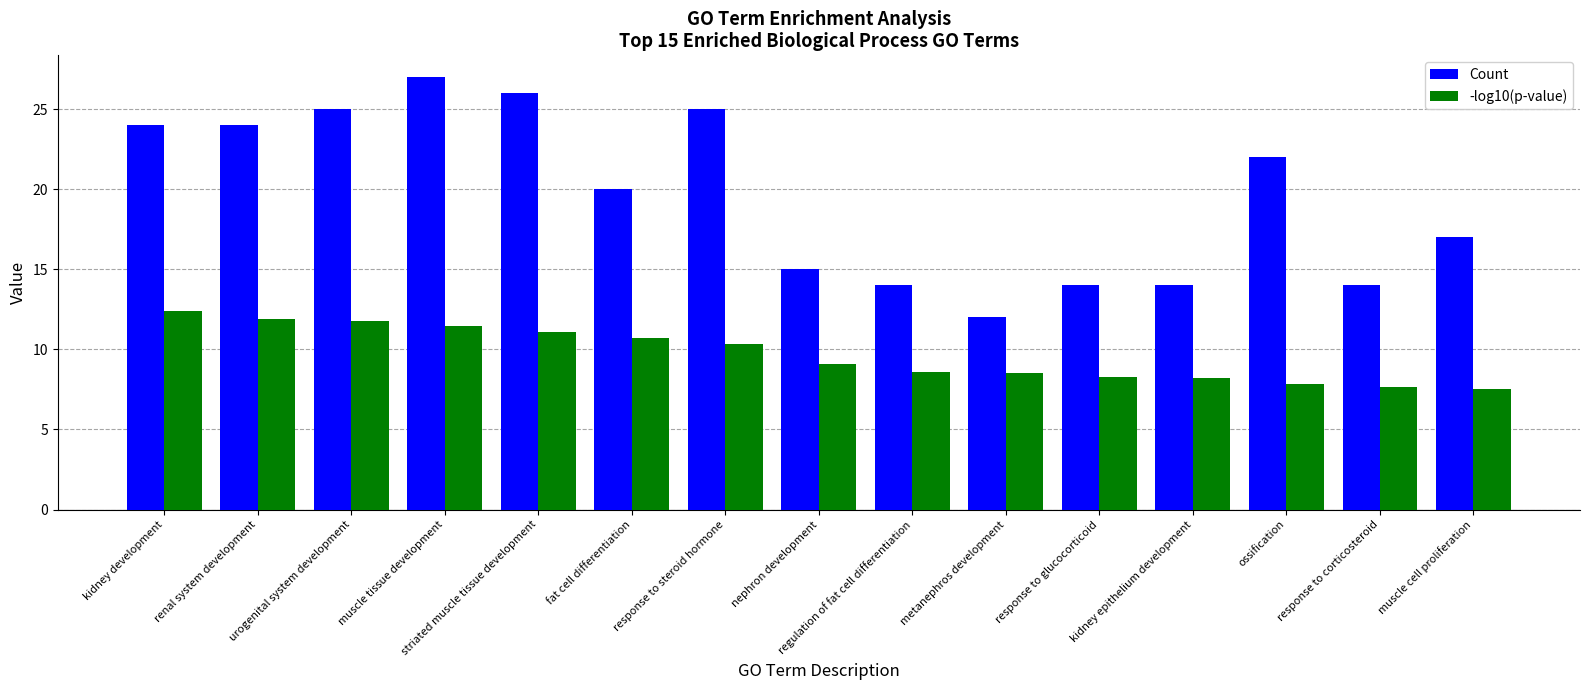

What is the difference between the -log10(p-value) values at kidney development and striated muscle tissue development?

1.3